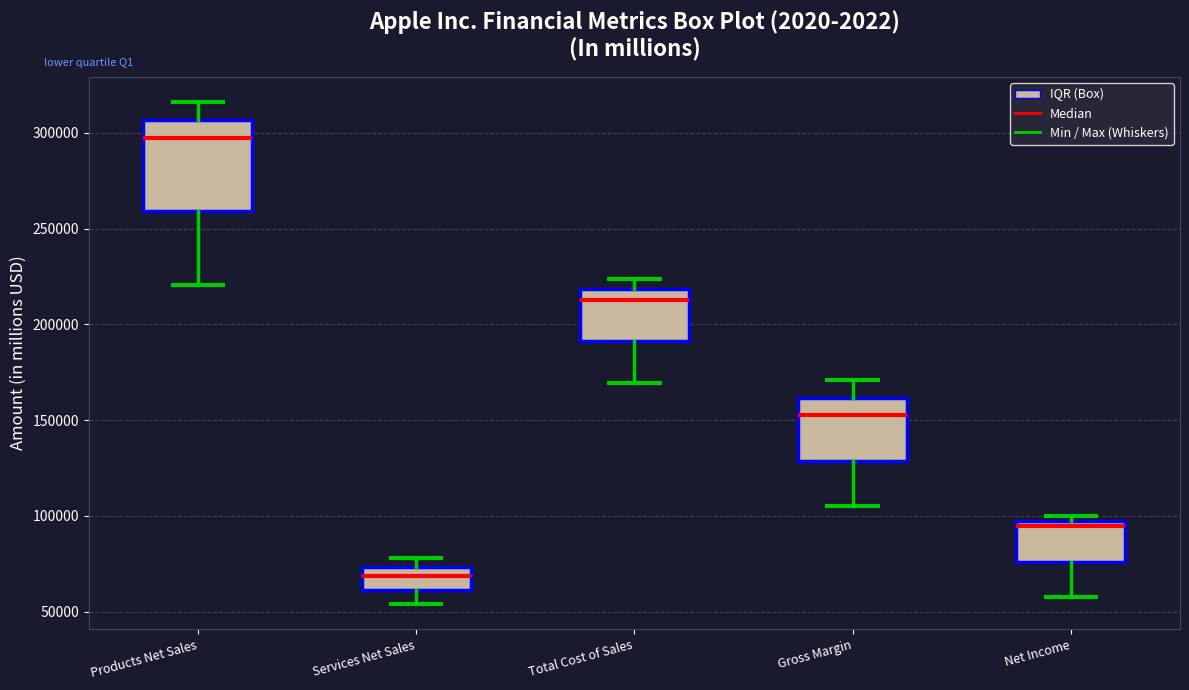

Reading left to right, read every box against the y-axis: the position of its median line, the range the box covers, and the ends of its whiskers. The values are not printed on the chart, so give them approximately, as read against the axis.

Products Net Sales: median 295000, box 260000 to 305000, whiskers 220000 to 315000
Services Net Sales: median 70000, box 60000 to 75000, whiskers 55000 to 80000
Total Cost of Sales: median 215000, box 190000 to 220000, whiskers 170000 to 225000
Gross Margin: median 155000, box 130000 to 160000, whiskers 105000 to 170000
Net Income: median 95000 (just below the box's upper edge), box 75000 to 95000, whiskers 55000 to 100000